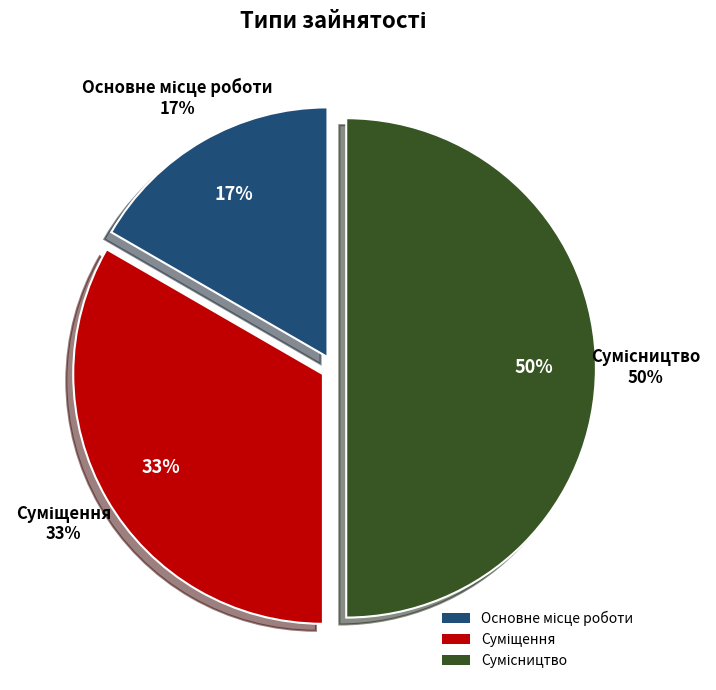

What is the change in value from Основне місце роботи to Суміщення?

+1